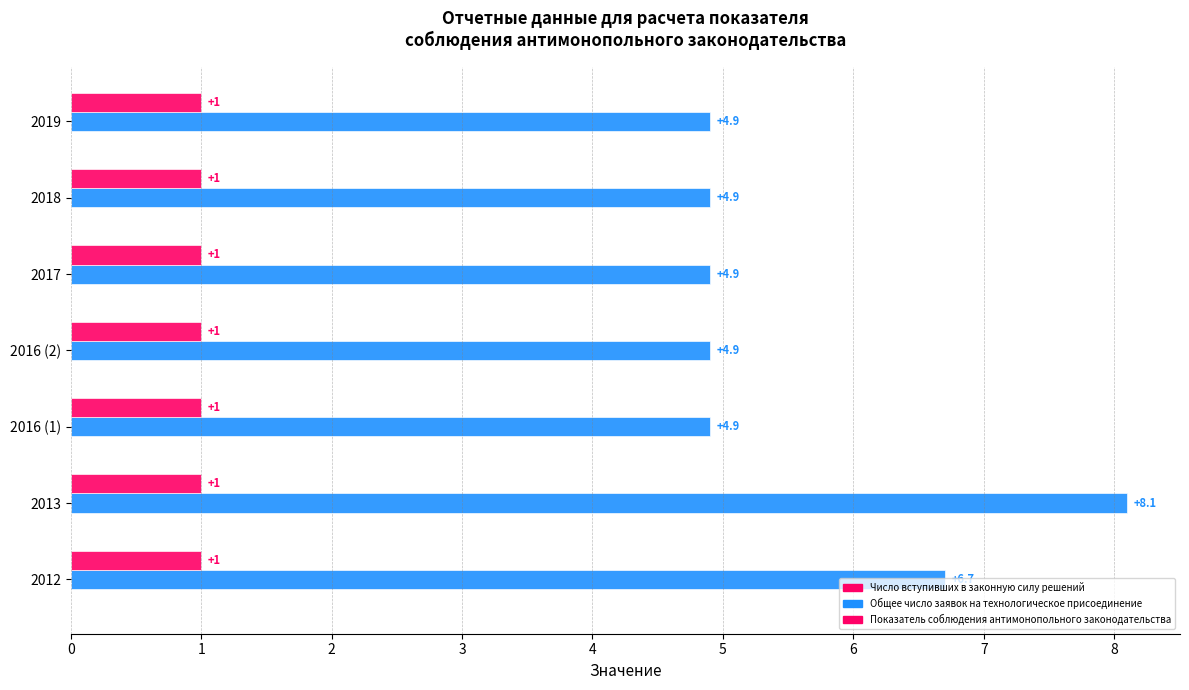

Reading left to right, list all the values displayed in this chart.

Число вступивших в законную силу решений: 0.2	0.2	0.2	0.2	0.2	0.2	0.2
Общее число заявок на технологическое присоединение: 6.7	8.1	4.9	4.9	4.9	4.9	4.9
Показатель соблюдения антимонопольного законодательства: 0.2	0.2	0.2	0.2	0.2	0.2	0.2